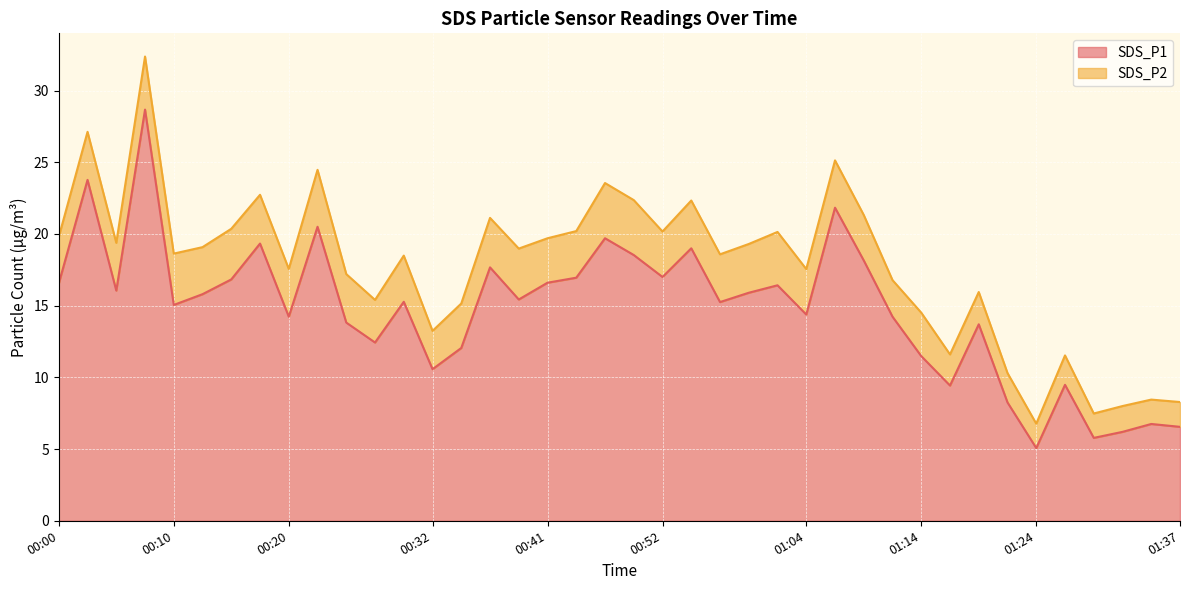

List the labels in order of value, largest first.

00:07, 00:03, 01:07, 00:22, 00:47, 00:17, 00:54, 00:49, 01:09, 00:37, 00:52, 00:44, 00:15, 00:41, 00:00, 01:02, 00:05, 00:59, 00:12, 00:39, 00:29, 00:57, 00:10, 01:04, 00:20, 01:12, 00:24, 01:19, 00:27, 00:34, 01:14, 00:32, 01:27, 01:17, 01:22, 01:34, 01:37, 01:32, 01:29, 01:24